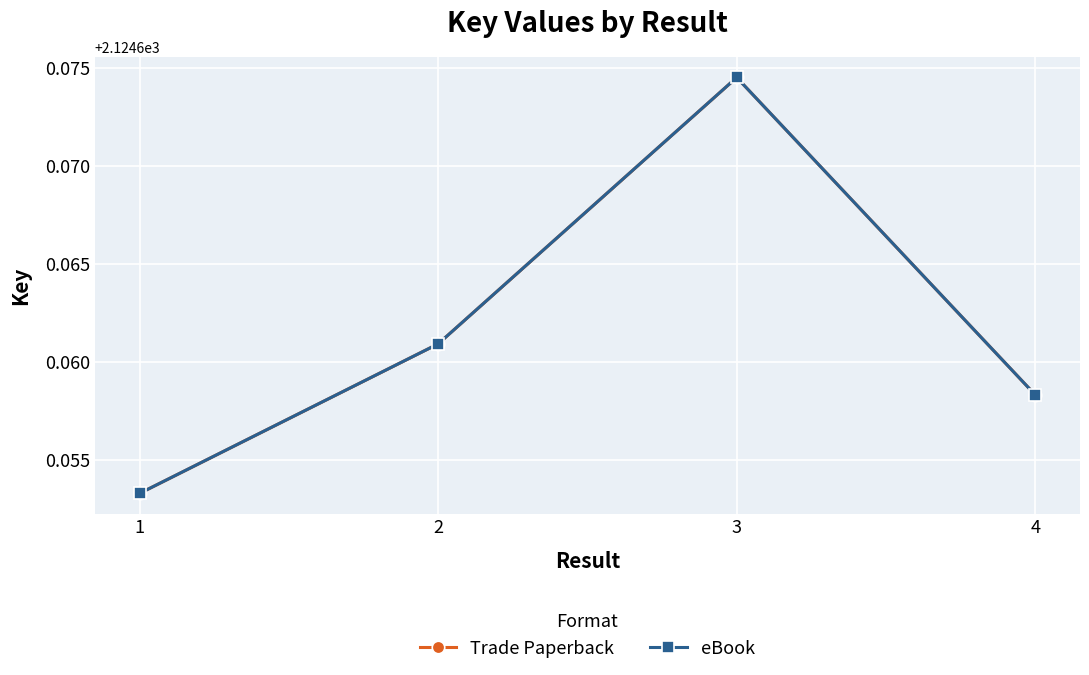

The Trade Paperback series shows 3107.9 at 1. True or false?

False